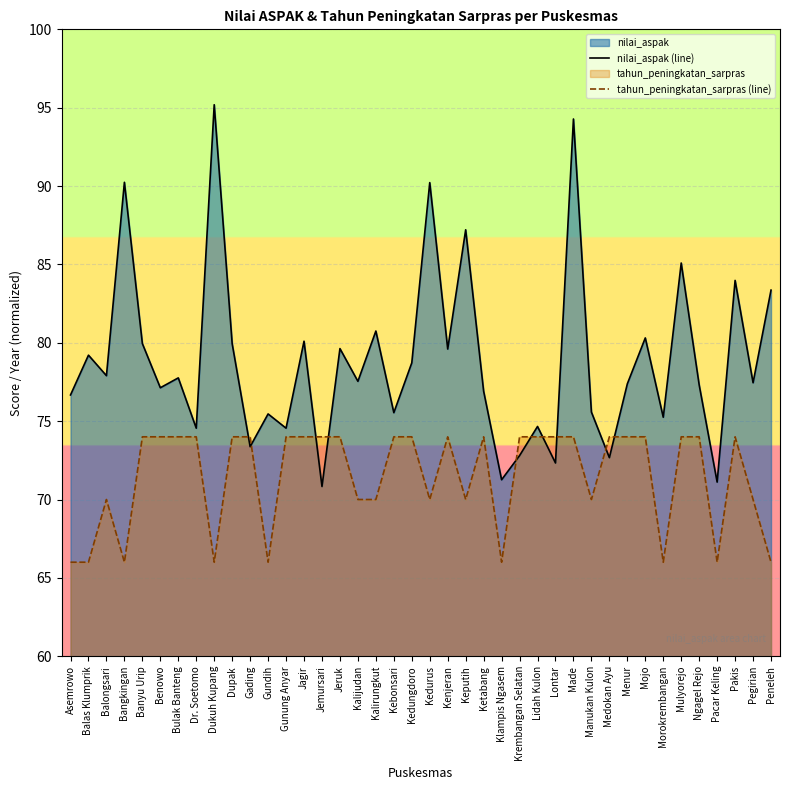

Reading right to left, list all the values displayed in this chart.

nilai_aspak (line): 83.4	77.5	84.0	71.1	77.3	85.1	75.2	80.3	77.4	72.7	75.6	94.3	72.3	74.7	72.8	71.3	76.9	87.2	79.6	90.2	78.7	75.5	80.8	77.5	79.6	70.8	80.1	74.5	75.5	73.4	79.9	95.2	74.5	77.8	77.1	80.0	90.2	77.9	79.2	76.7
tahun_peningkatan_sarpras (line): 66.0	70.0	74.0	66.0	74.0	74.0	66.0	74.0	74.0	74.0	70.0	74.0	74.0	74.0	74.0	66.0	74.0	70.0	74.0	70.0	74.0	74.0	70.0	70.0	74.0	74.0	74.0	74.0	66.0	74.0	74.0	66.0	74.0	74.0	74.0	74.0	66.0	70.0	66.0	66.0